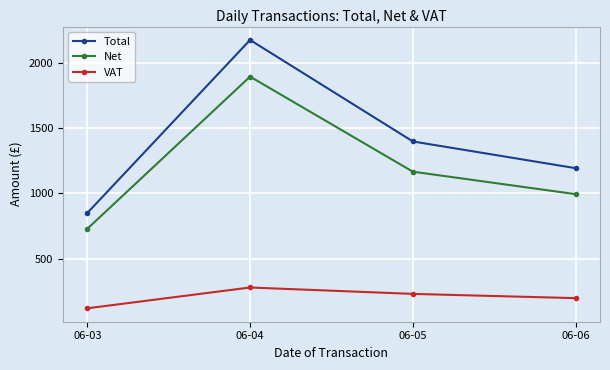

Between 06-04 and 06-06, which series saw the biggest shift?

Total